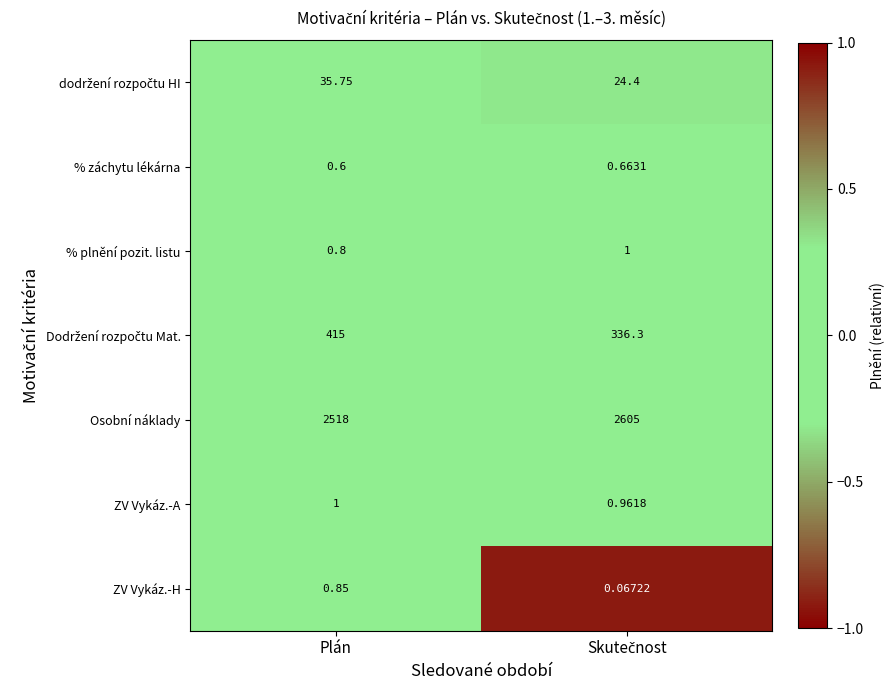

Which series has the widest spread of values?

Osobní náklady